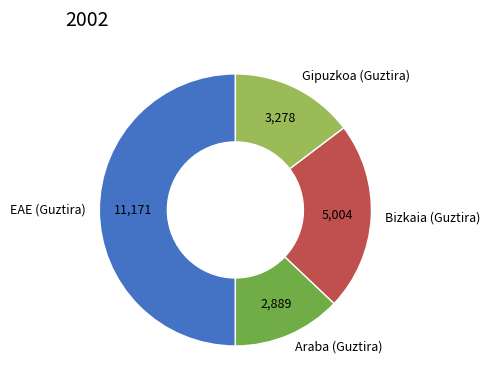

Which category has the smallest portion of the pie?

Araba (Guztira)